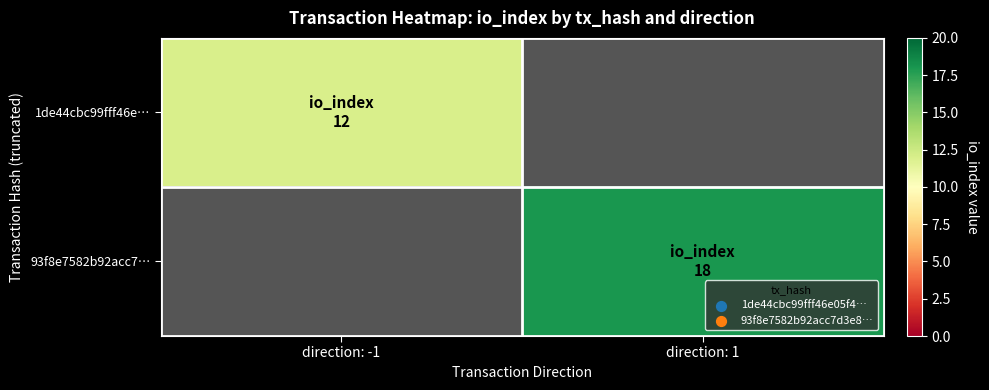

Is the value of 93f8e7582b92acc7… at direction: -1 greater than the value of 1de44cbc99fff46e… at direction: 1?

No